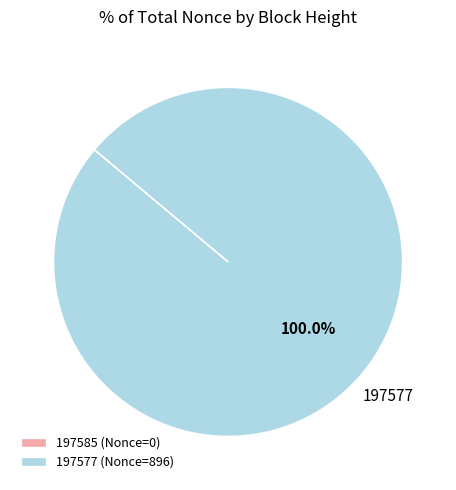

Is there a majority slice in this chart?

Yes